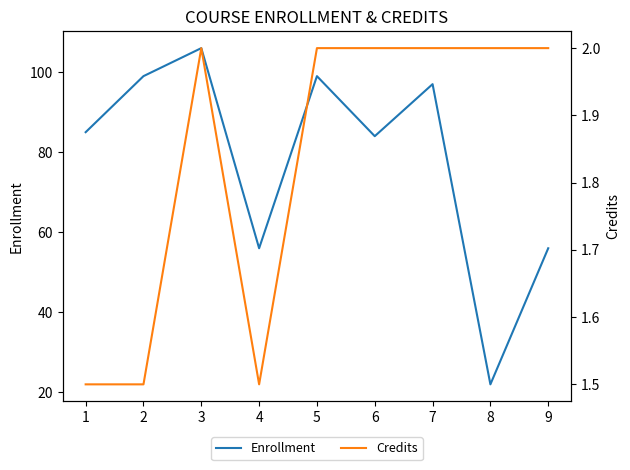

What is the value of the Enrollment point at the 7th from the left?

97.0